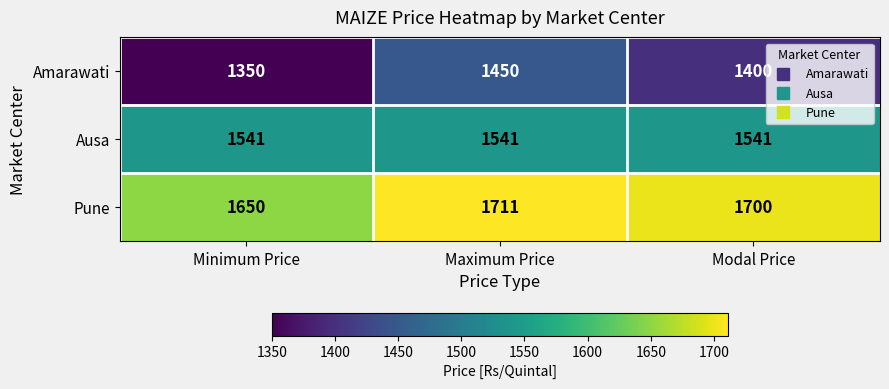

Which series has the widest spread of values?

Amarawati